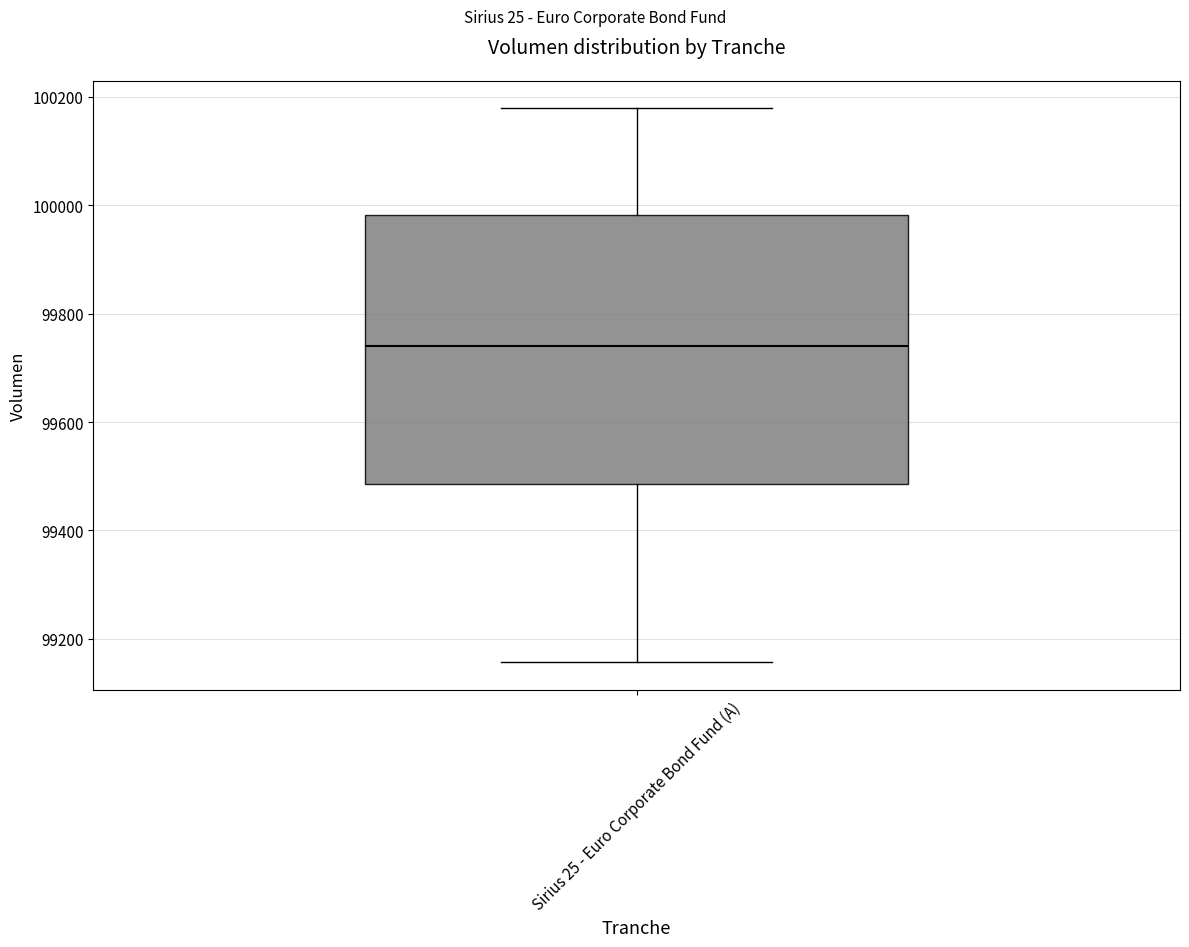

Where does the upper whisker of the box for Sirius 25 - Euro Corporate Bond Fund (A) end on the y-axis? The values are not printed on the chart, so give them approximately, as read against the axis.

100180